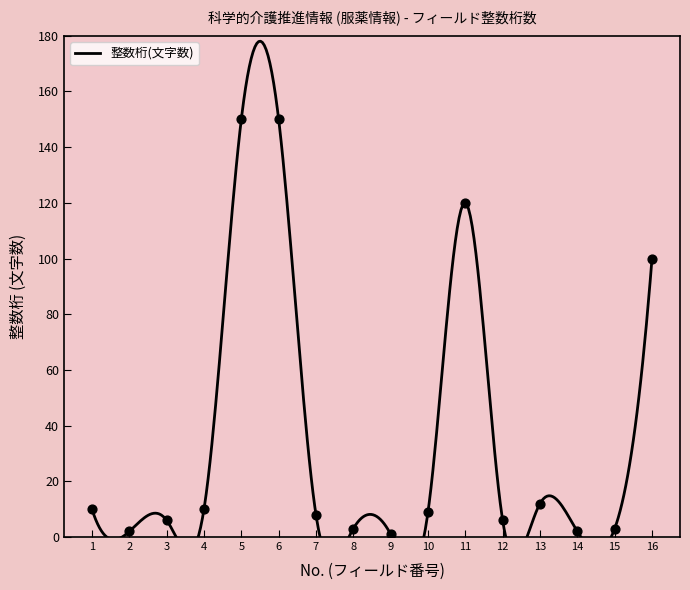

What is the change in value from 3 to 7?

+2